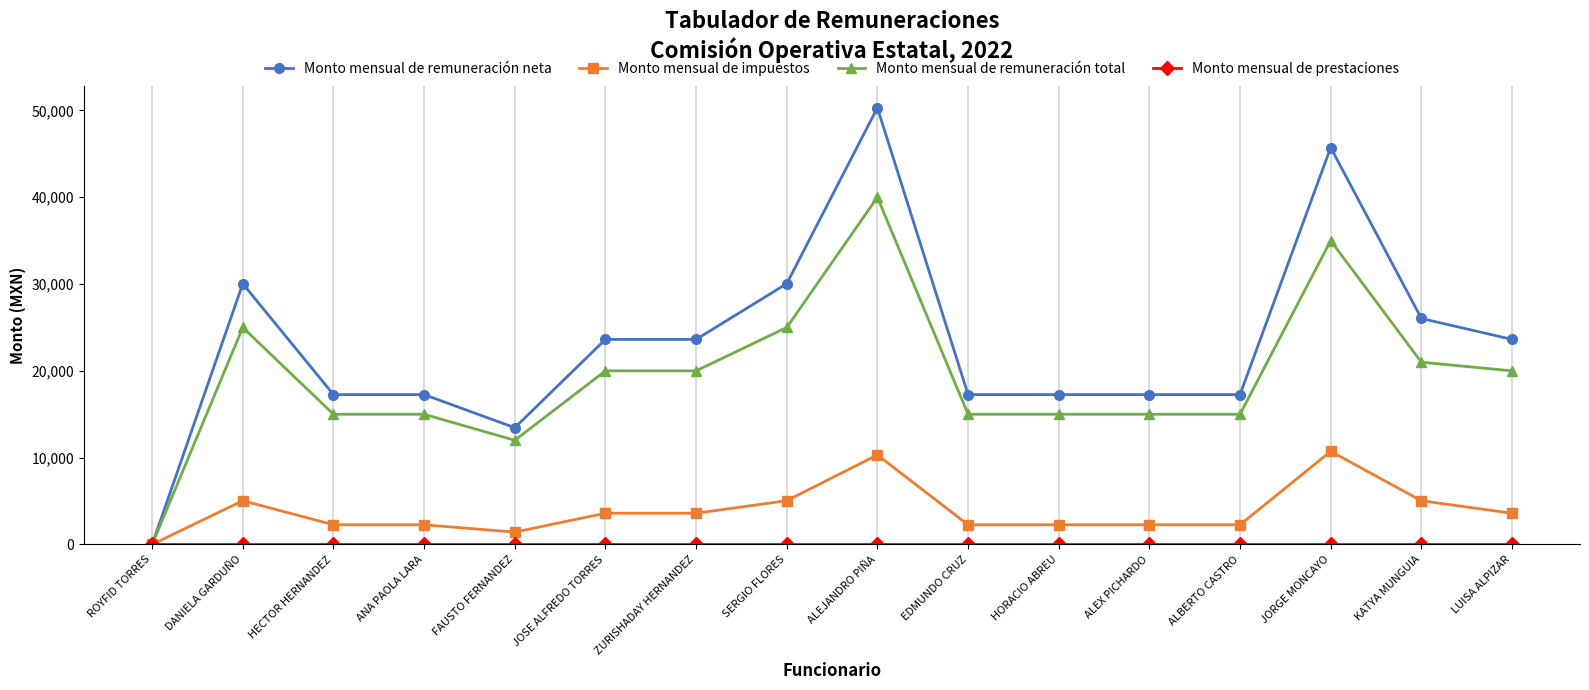

What is the difference between the highest and lowest values at JORGE MONCAYO?

45729.2